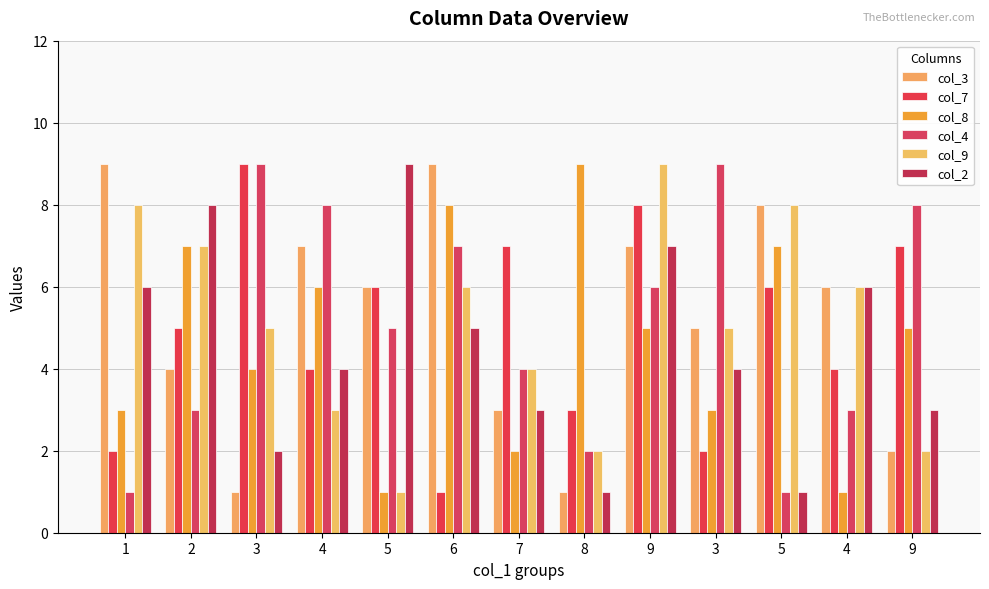

What is the lowest value of the col_9 series?

1